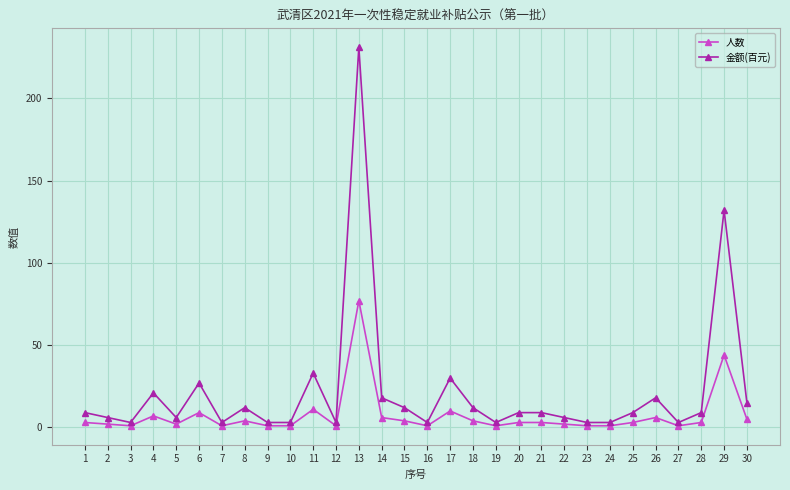

Count the number of data series in this chart.

2